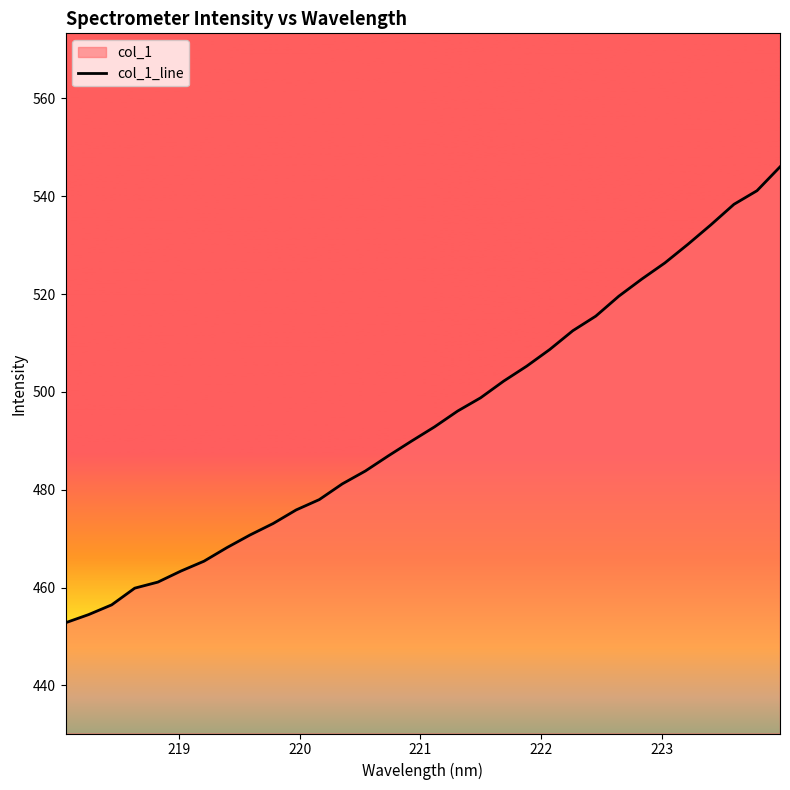

What is the difference between the maximum and minimum values?

93.2